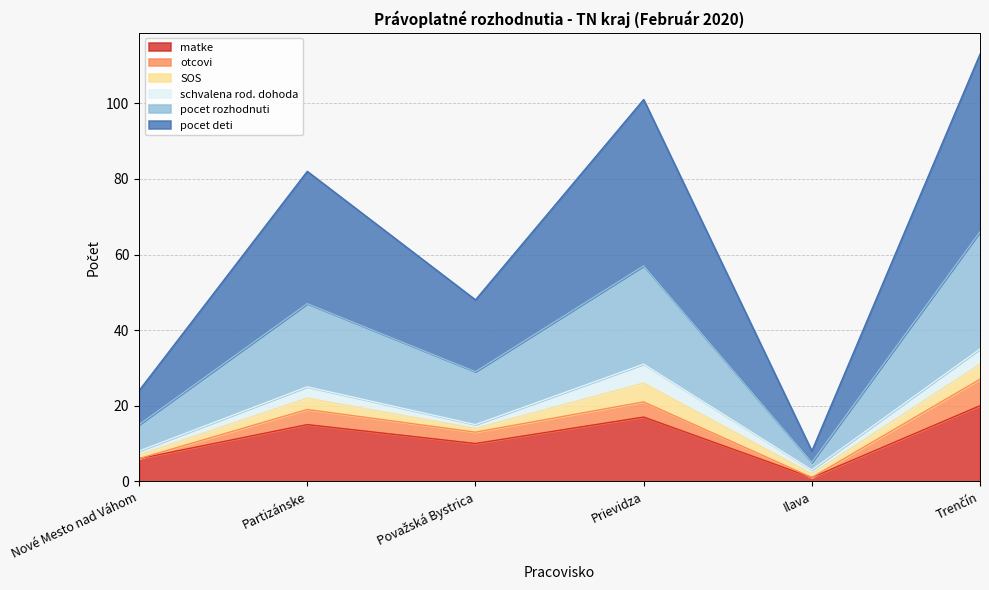

The matke series shows 17 at Prievidza. True or false?

True